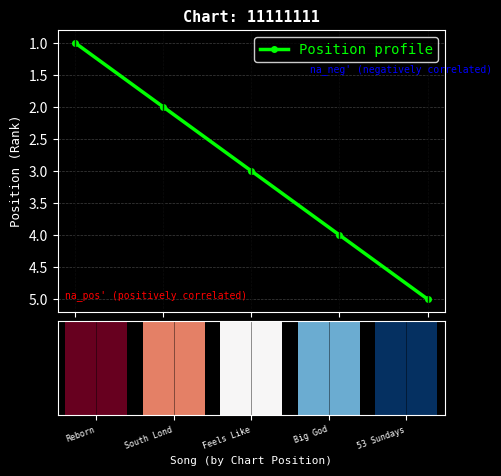

Reading right to left, what are all the values shown in this chart?

5	4	3	2	1